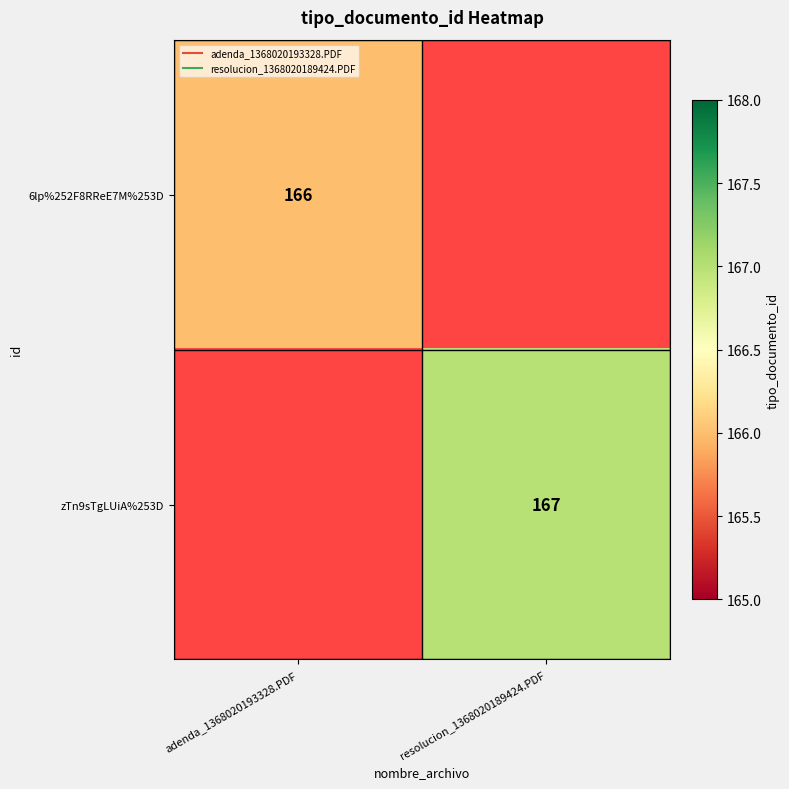

True or false: zTn9sTgLUiA%253D has a value of 292.2 at resolucion_1368020189424.PDF.

False